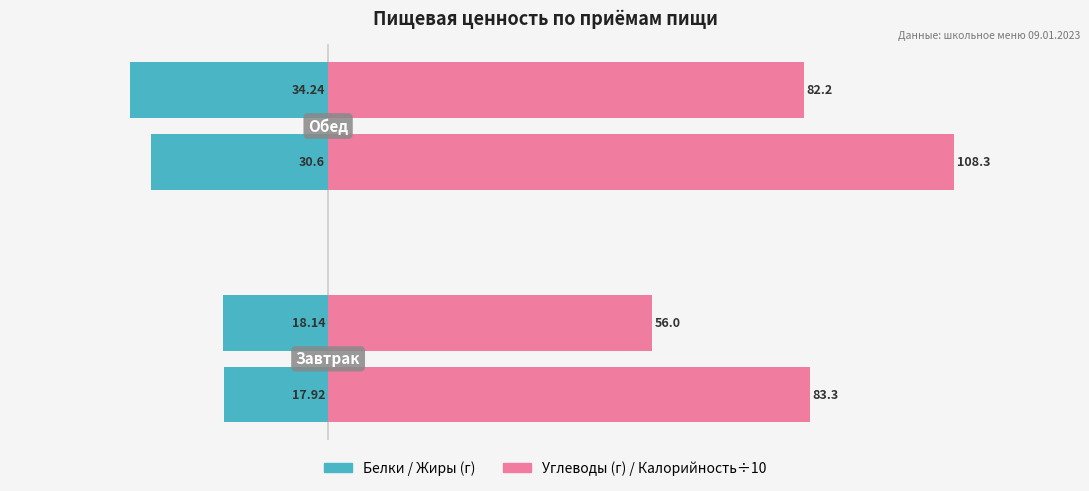

What is the value of the Белки (г) bar at the 1st from the left?

-17.9